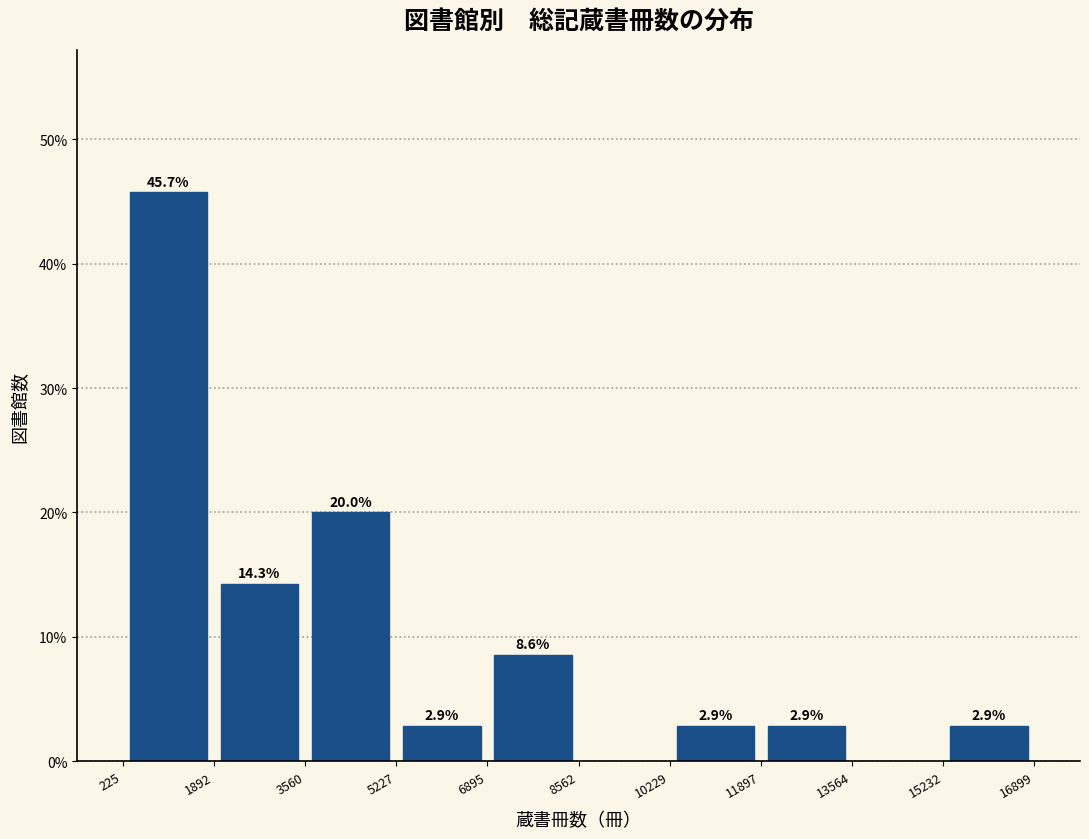

Over which range of the x-axis is the bar tallest?

225 to 1892